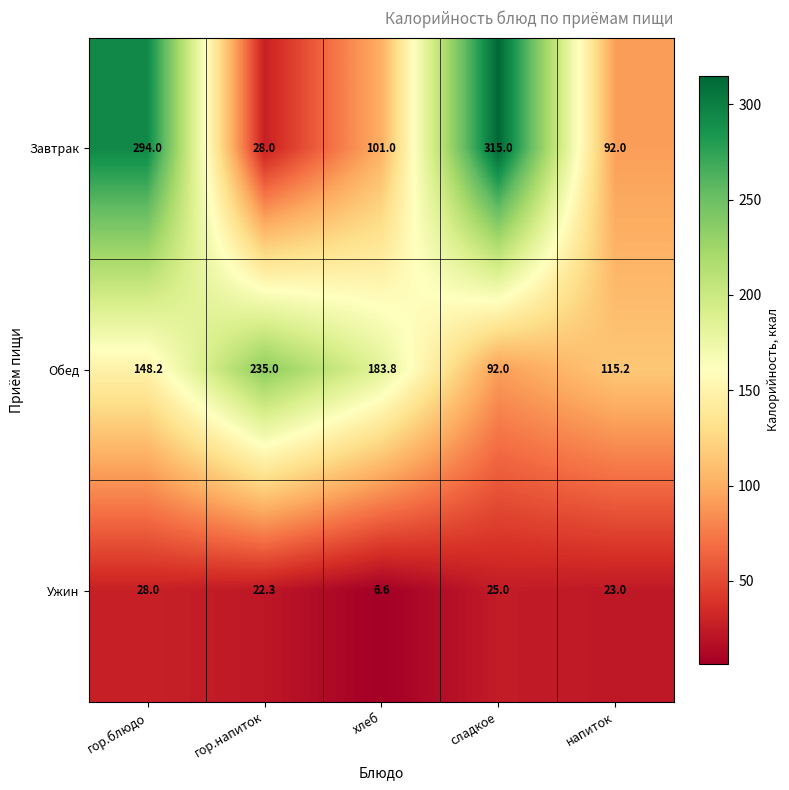

Which series changed the most between хлеб and сладкое?

Завтрак